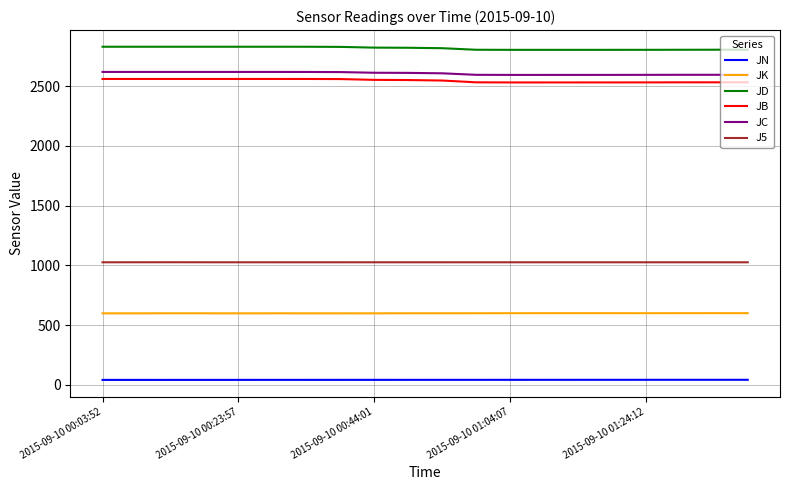

What is the greatest value displayed?

2831.0